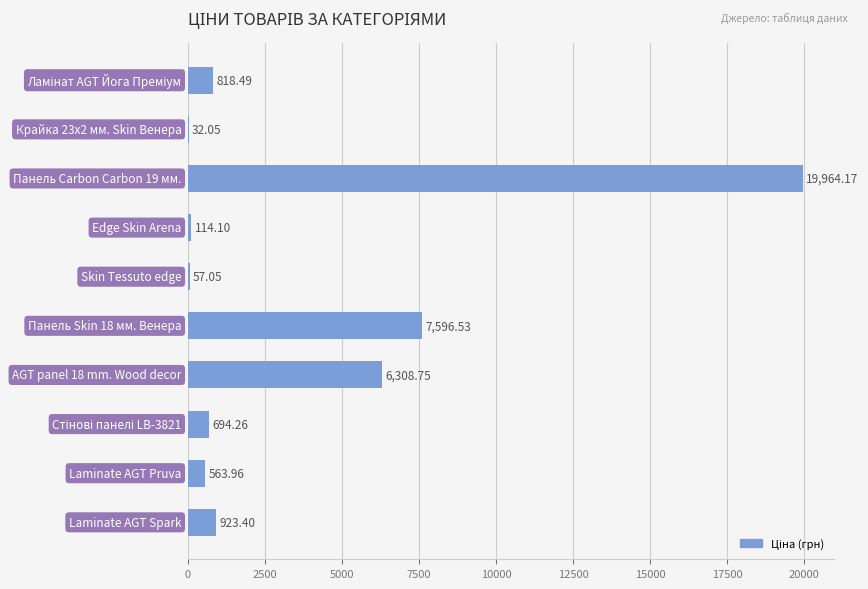

What is the sum of all values?

37072.8